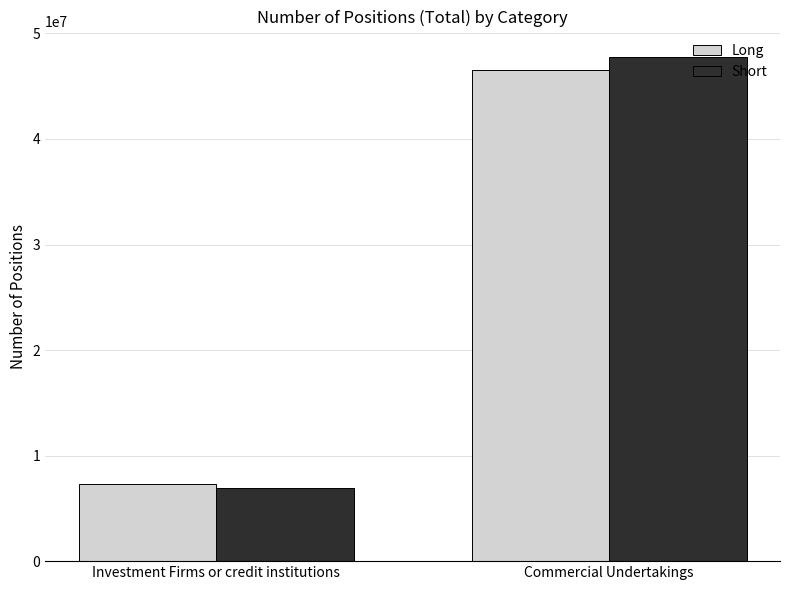

Reading left to right, extract all data points from this chart.

Long: 7340567	46498600
Short: 6942303	47787628